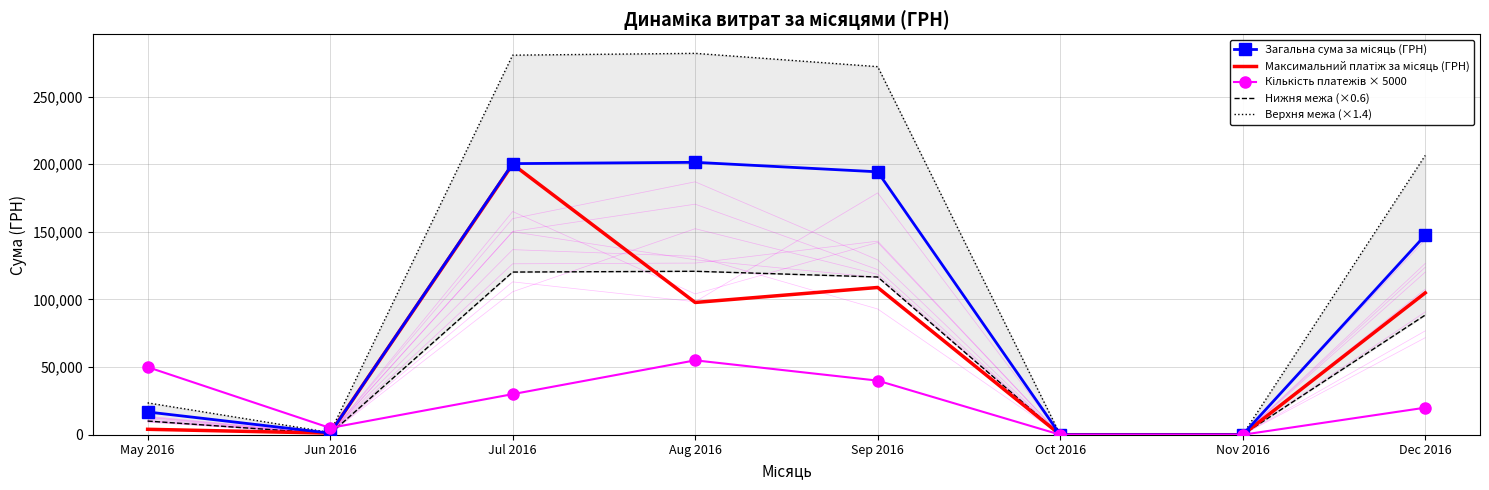

Is it true that Нижня межа (×0.6) equals 17471.5 at May 2016?

False